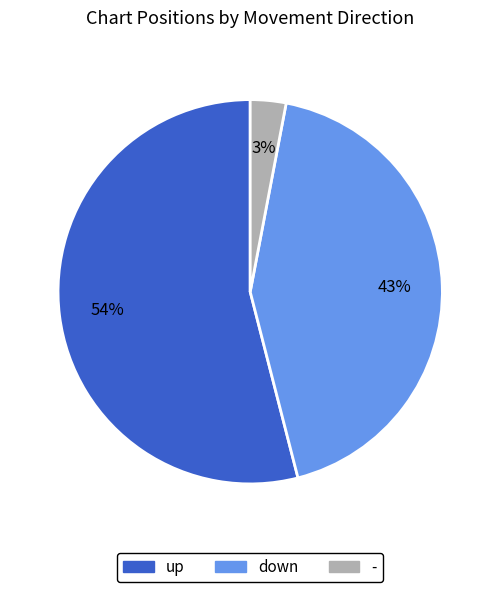

How many slices are in this pie chart?

3